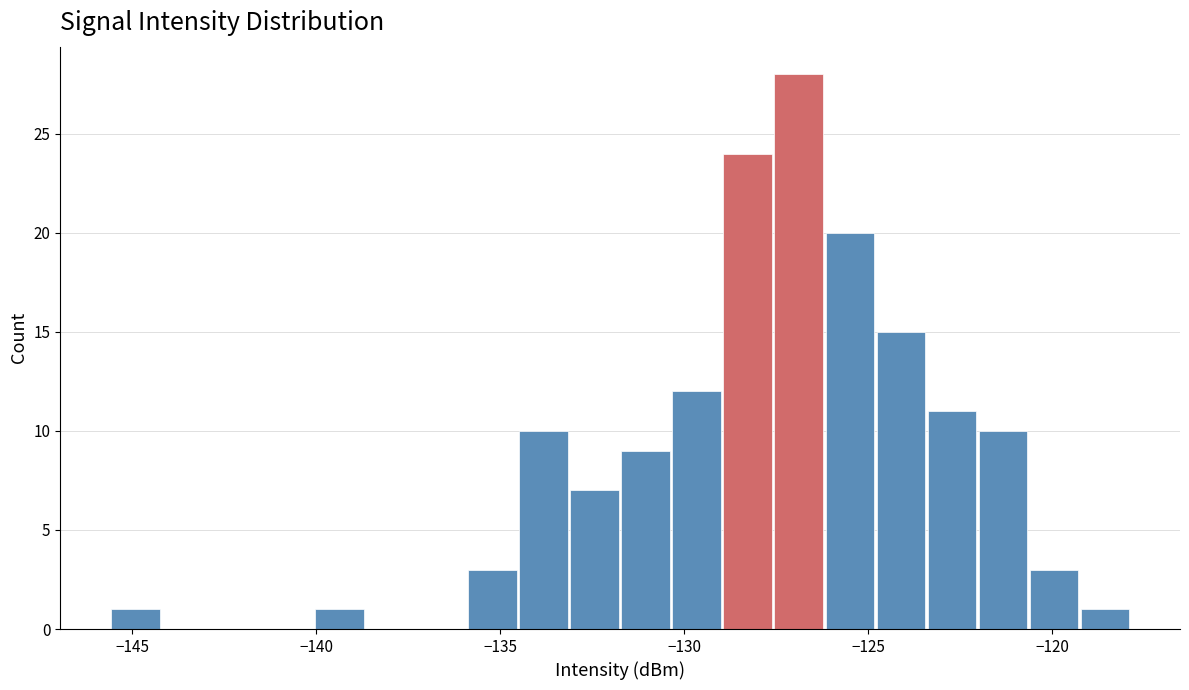

Read against the x-axis, roughly where is the centre of the tallest bar?

-127.0